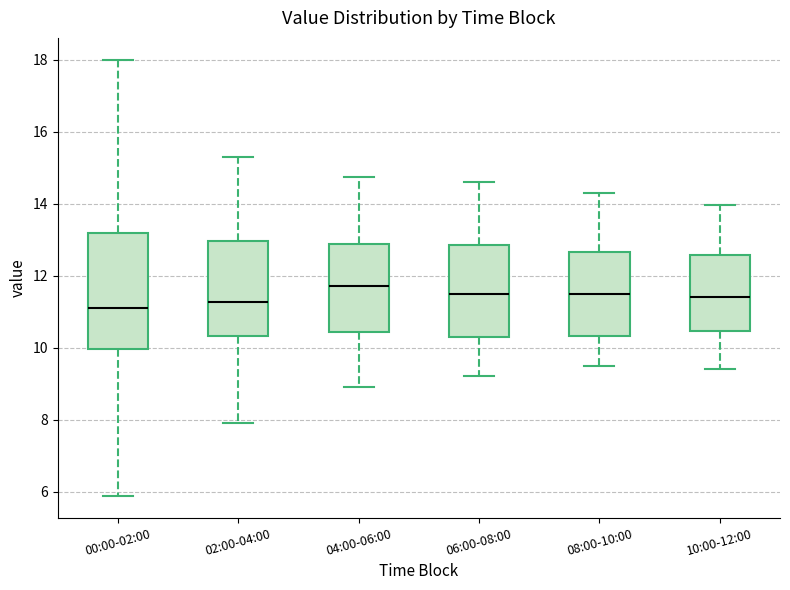

Which box is the tallest, from its lower edge to its upper edge?

00:00-02:00